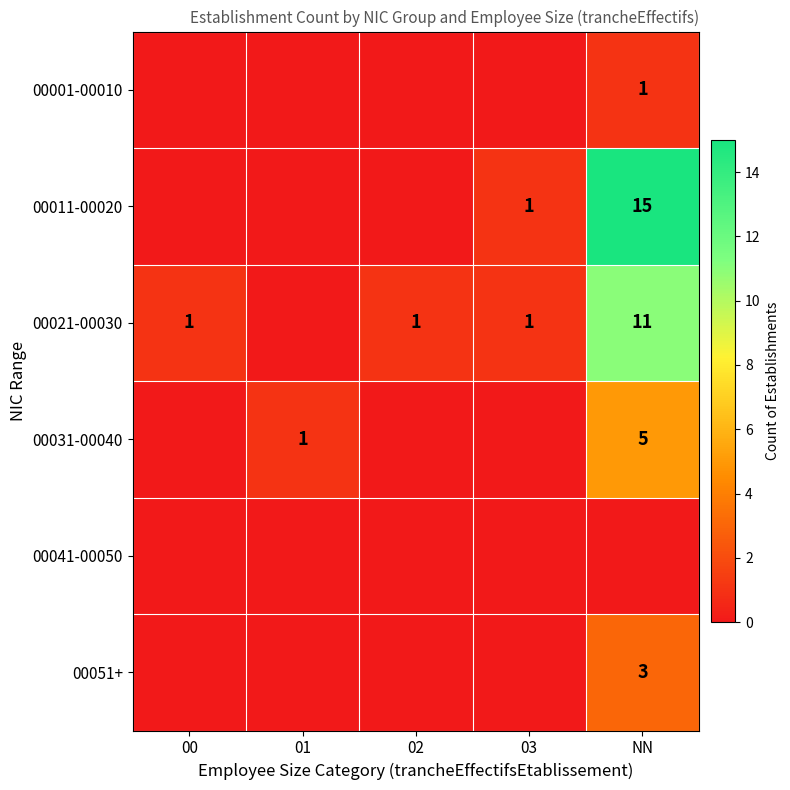

Is it true that 00031-00040 equals 8 at NN?

False